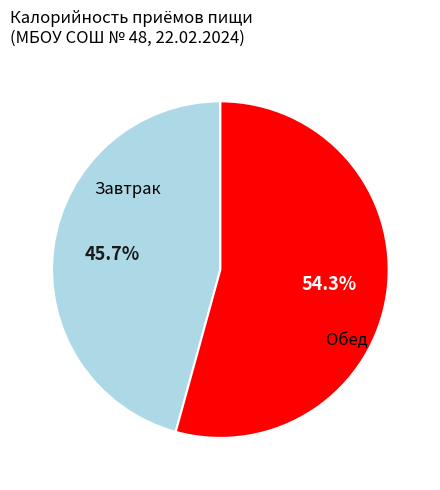

Does any single category account for the majority?

Yes